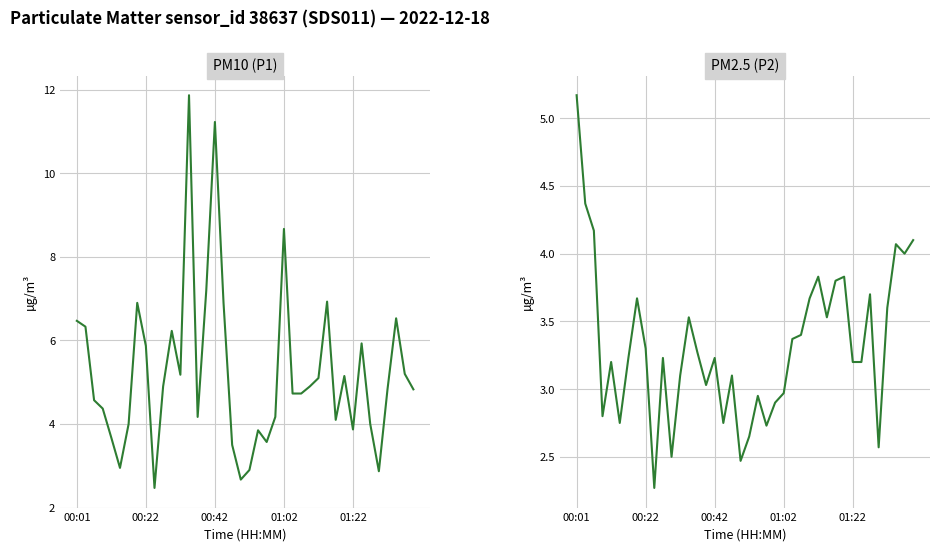

Which series has the largest range (max minus min)?

P1 (PM10)